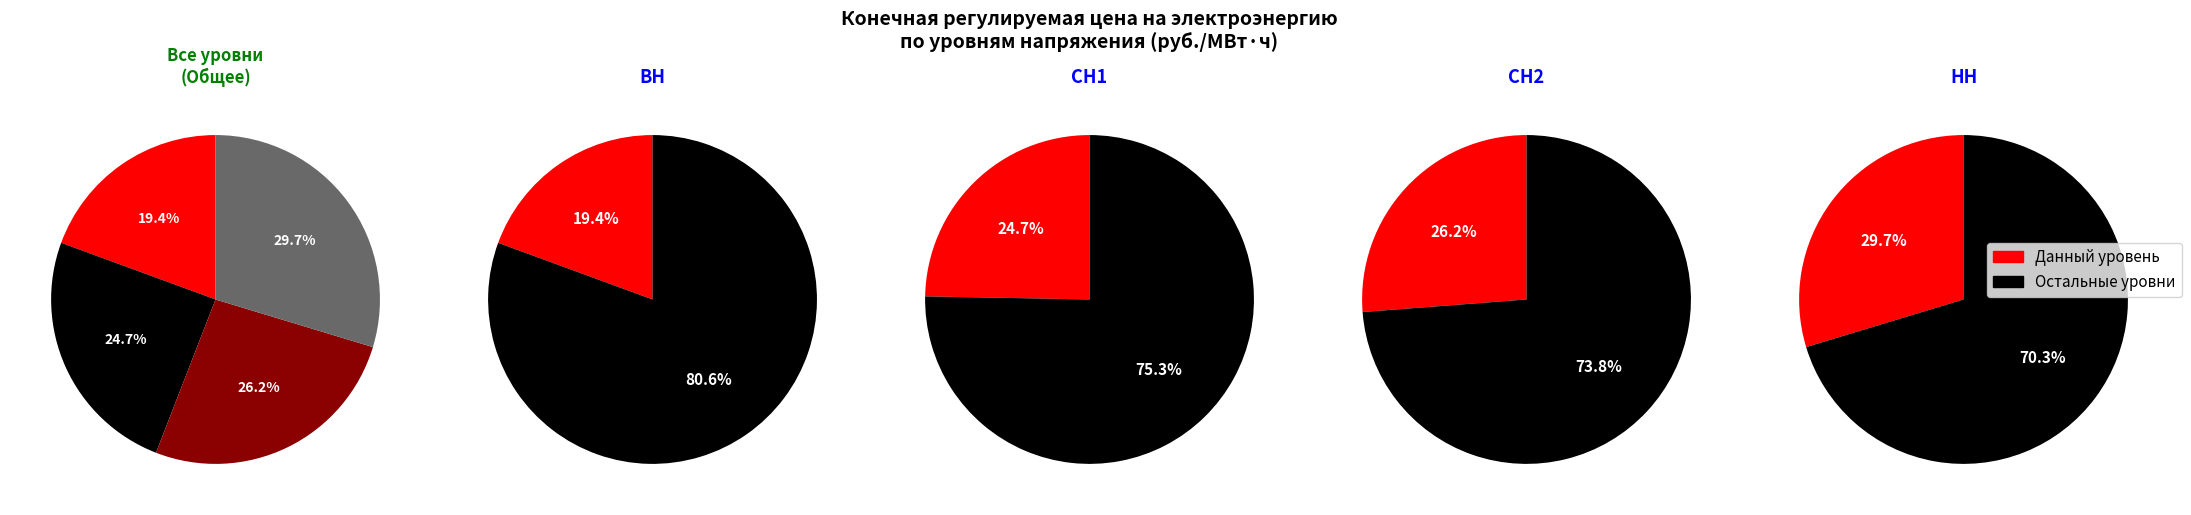

What is the ratio of the value at НН to the value at СН2?

1.1